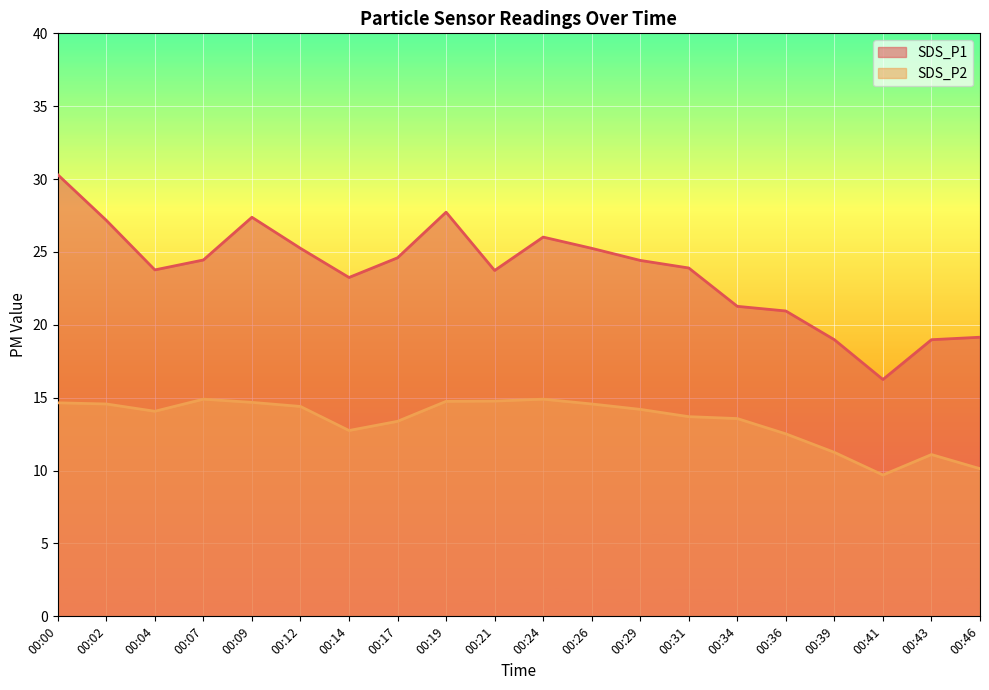

What is the value of the SDS_P2 point at the 2nd from the left?

14.6